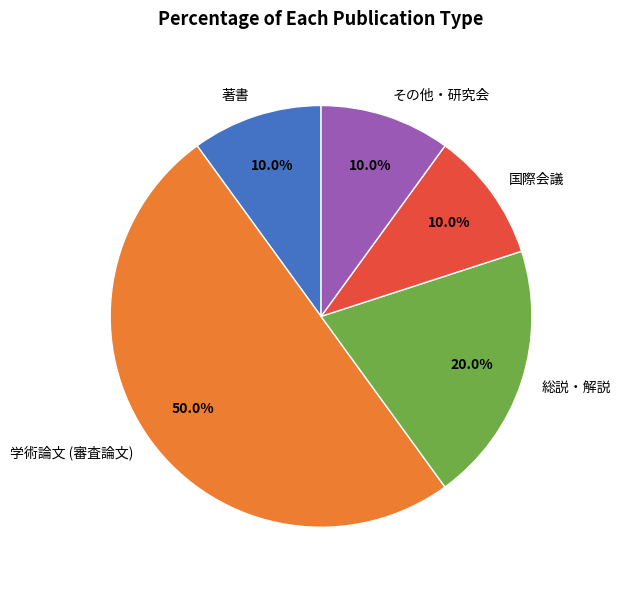

To the nearest percent, what is the difference between the largest and smallest slice percentages?

40%